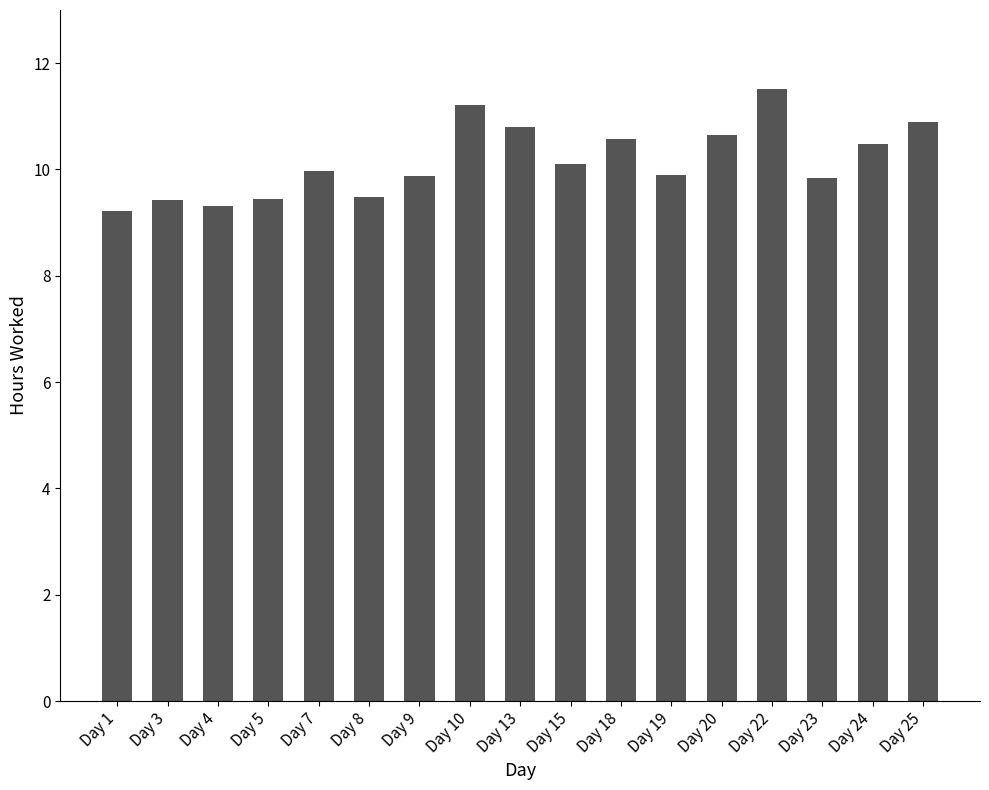

Which category has the lowest value across all series?

Day 1